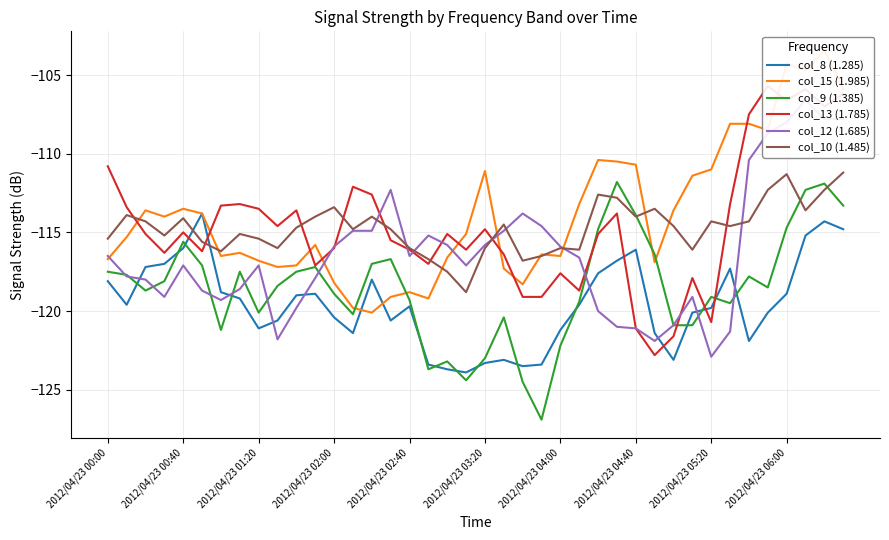

Between 37 and 15, which is larger?

37